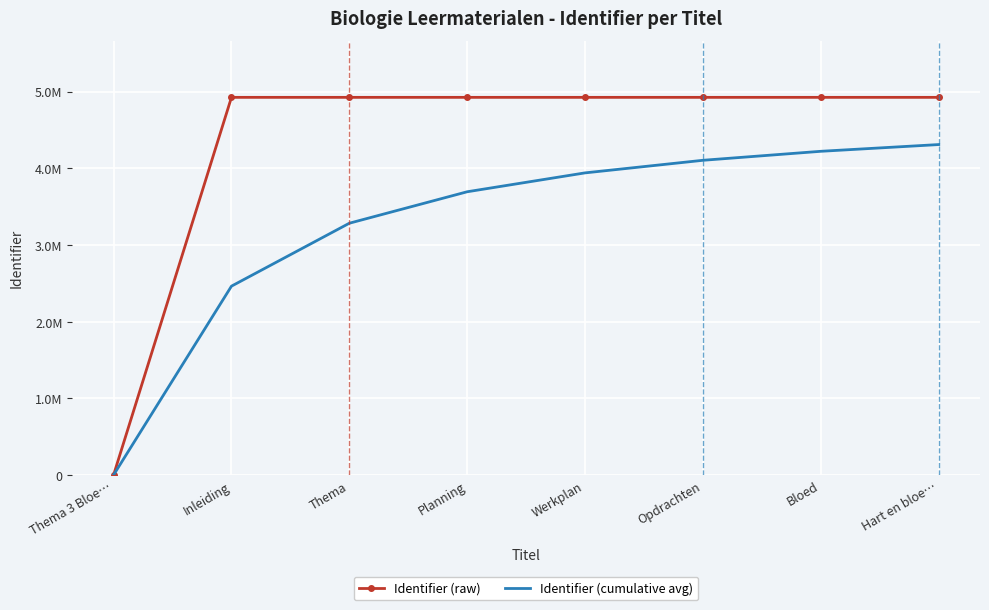

What are all the series names shown in the legend?

Identifier (raw), Identifier (cumulative avg)